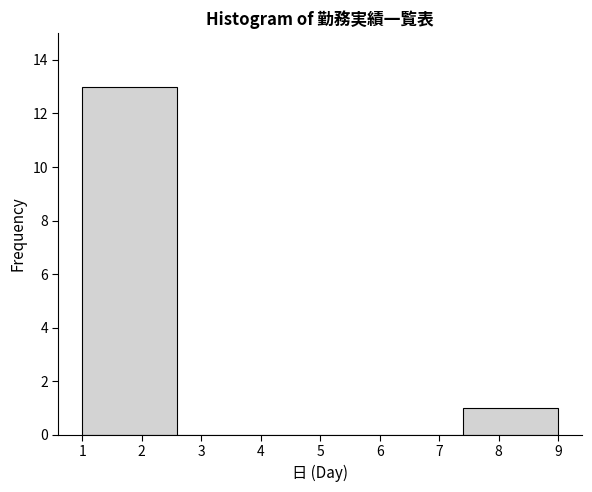

Which range on the x-axis has the tallest bar?

1.0 to 2.6